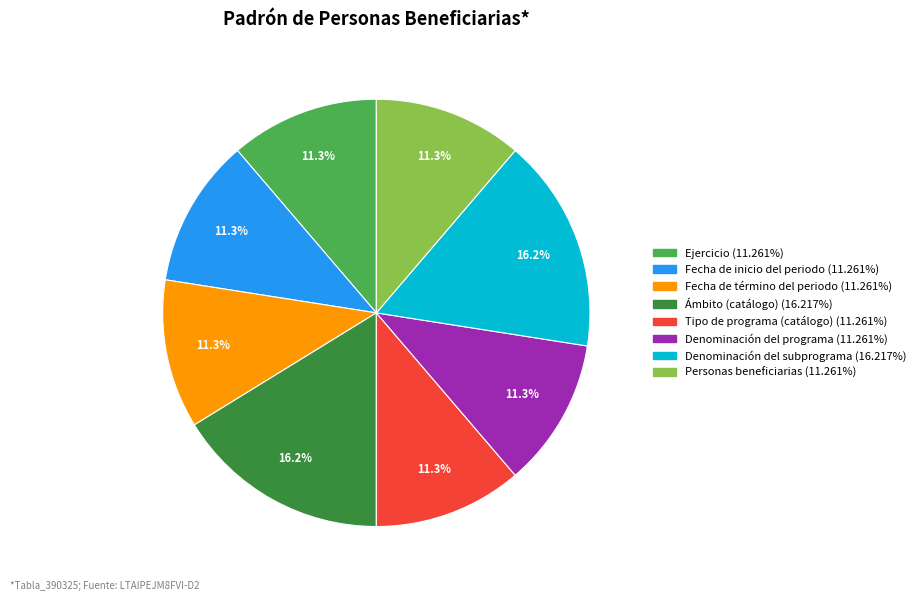

To the nearest percent, what is the combined percentage of Fecha de término del periodo and Denominación del subprograma?

27%